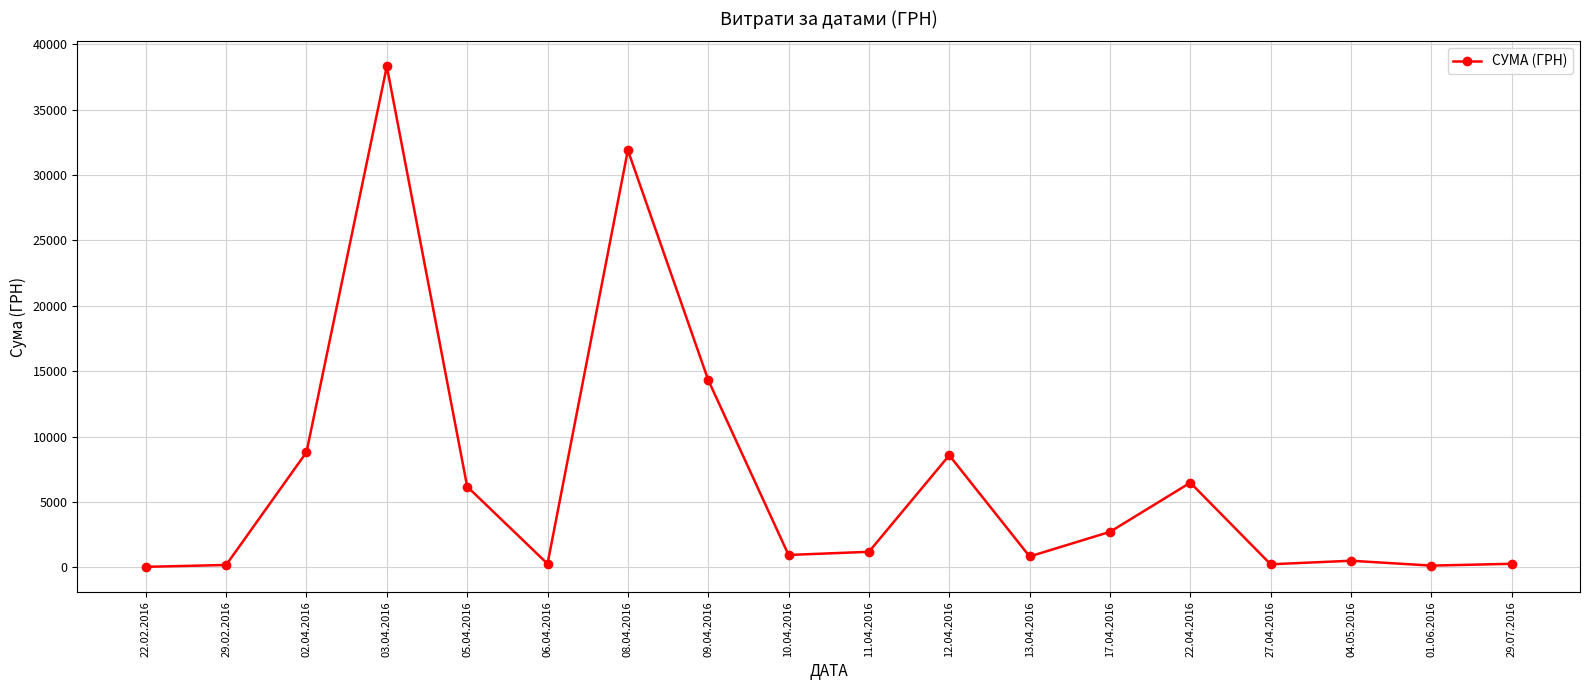

What is the change in value from 06.04.2016 to 11.04.2016?

+916.5